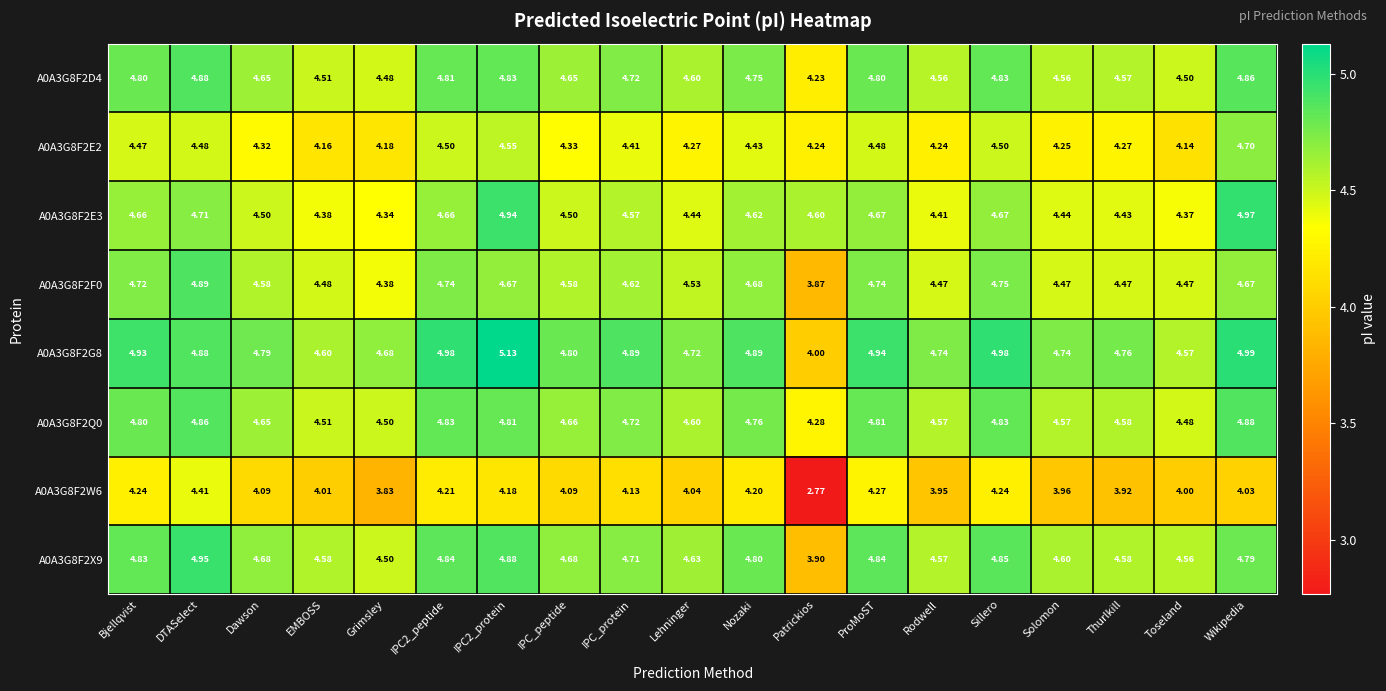

Where does the A0A3G8F2W6 series first go above 4?

Bjellqvist